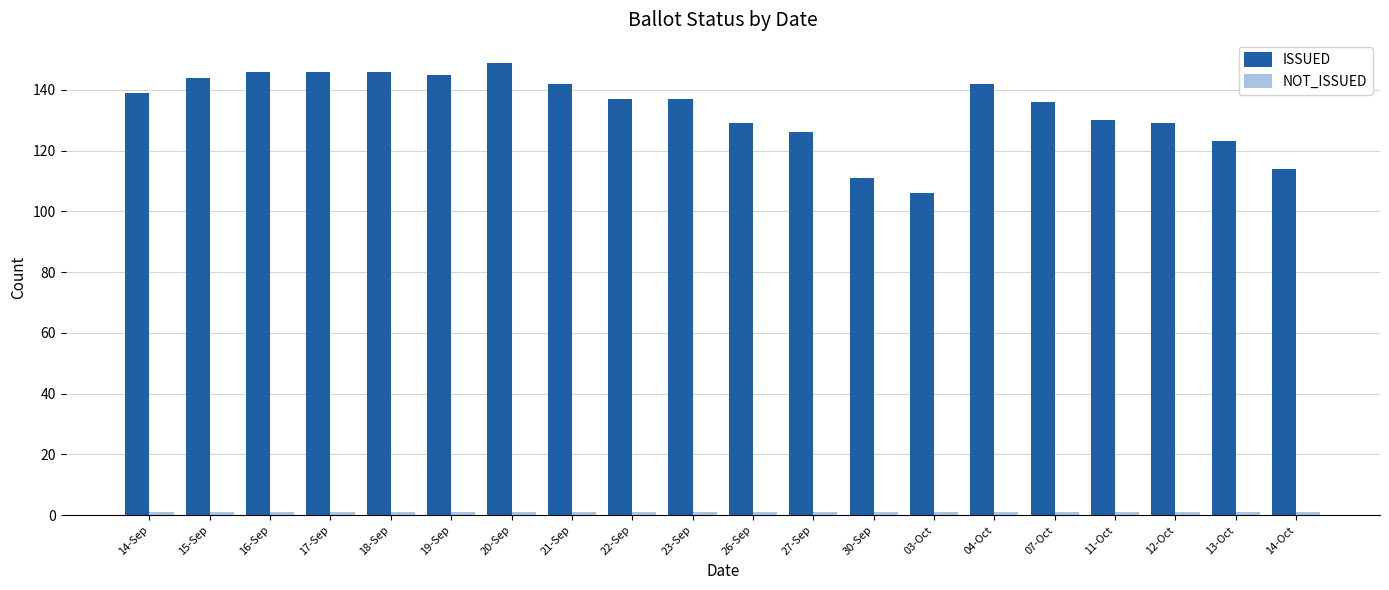

How many categories are shown in the chart?

20